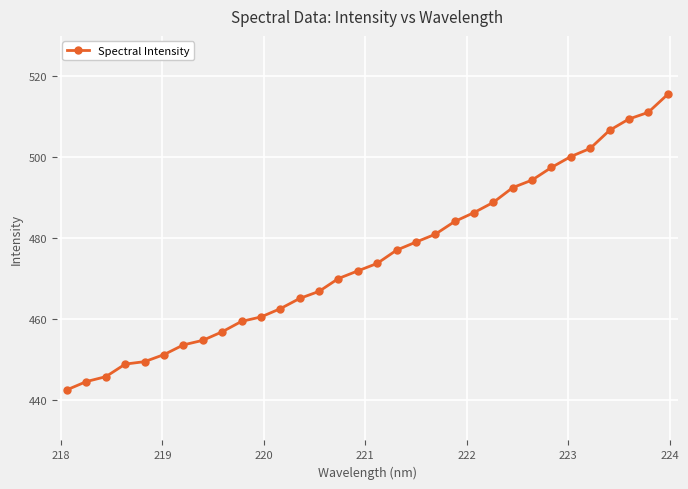

What is the minimum value shown in the chart?

442.5